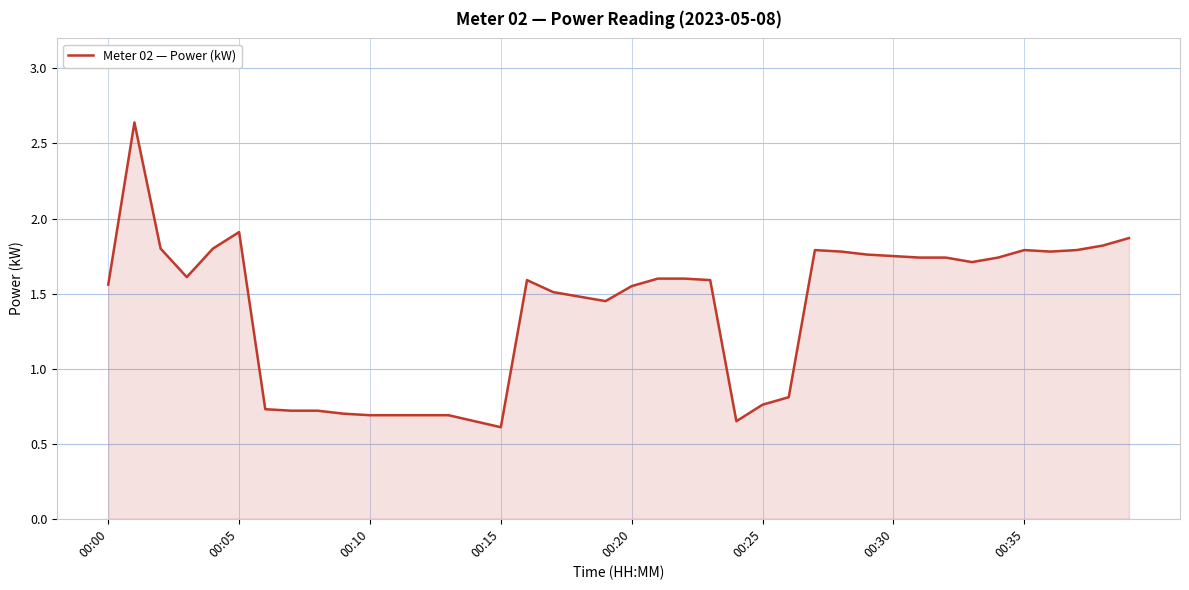

What is the smallest value displayed?

0.6